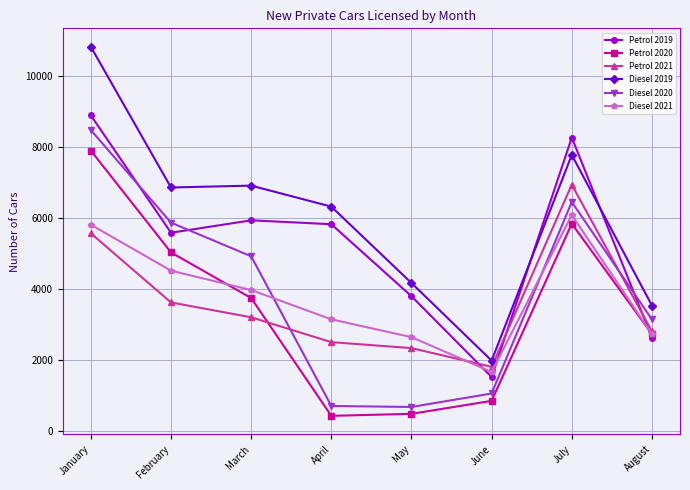

Which category has the lowest value in the Diesel 2021 series?

June